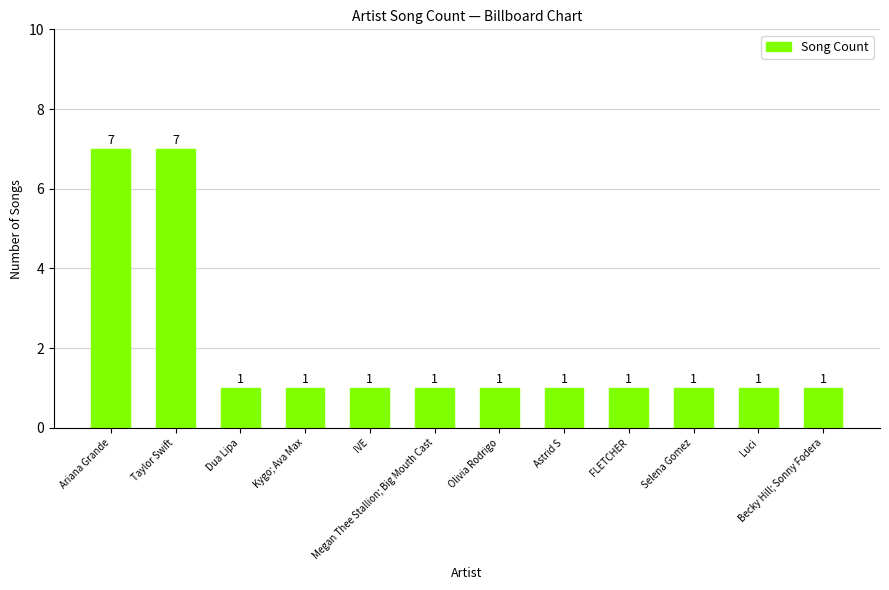

What position from the left is Selena Gomez?

10